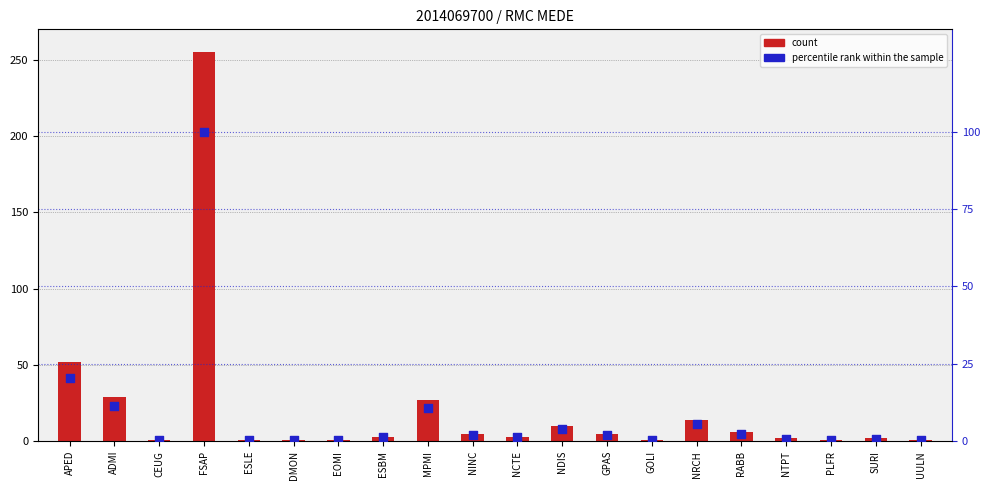

At which category is the sum across all series the highest?

FSAP